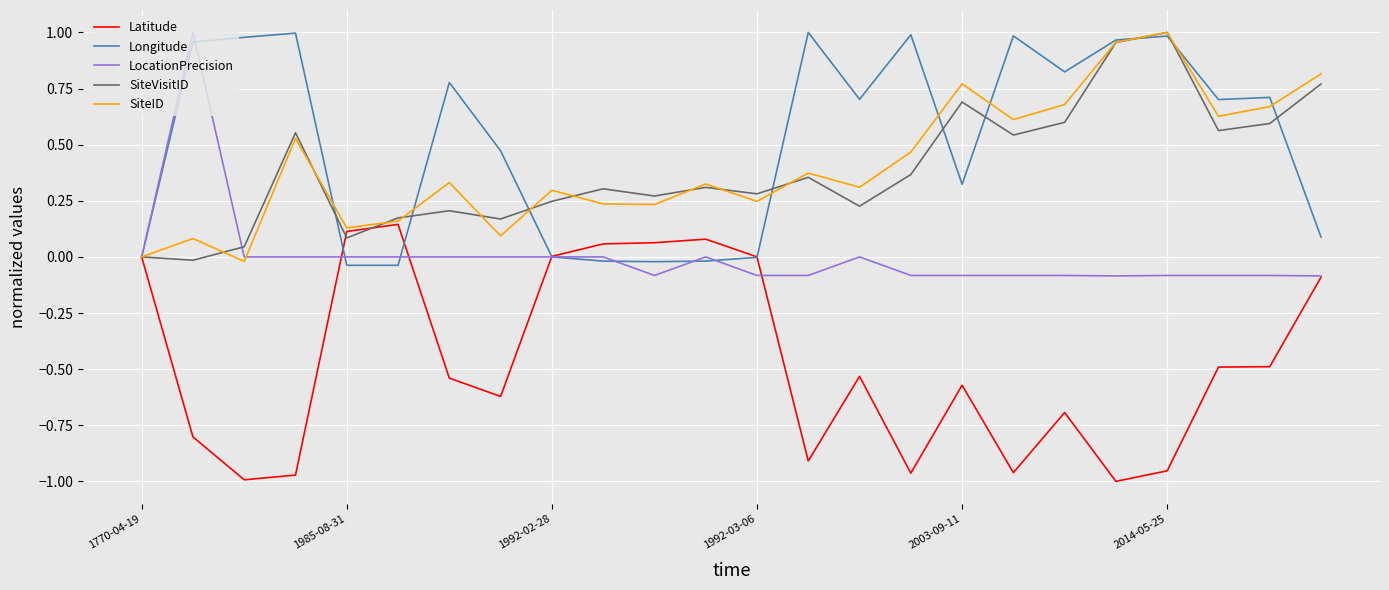

Which series has the largest total across all categories?

Longitude